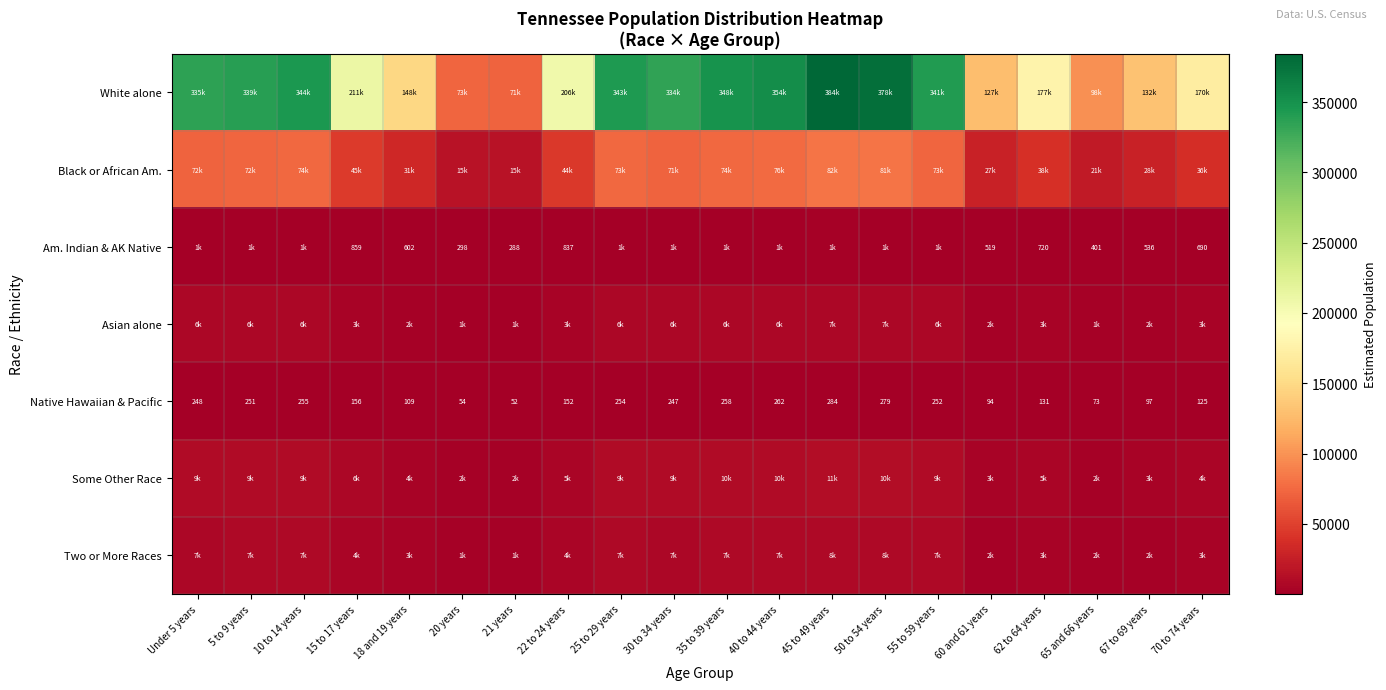

What is the maximum value for Asian alone?

7127.1